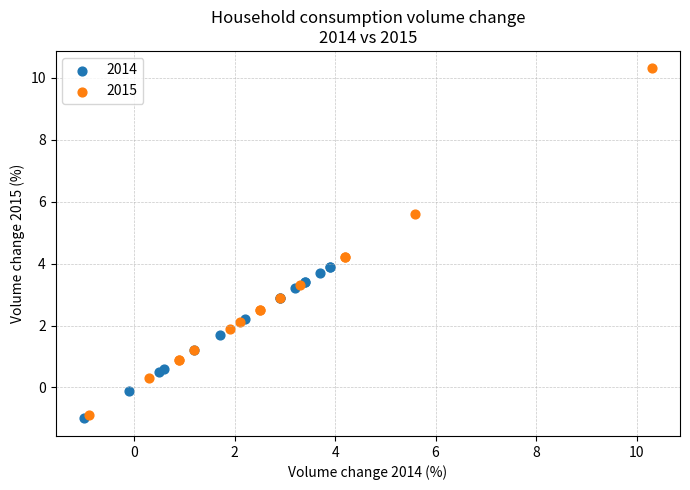

Which series reaches the maximum Y coordinate?

2015